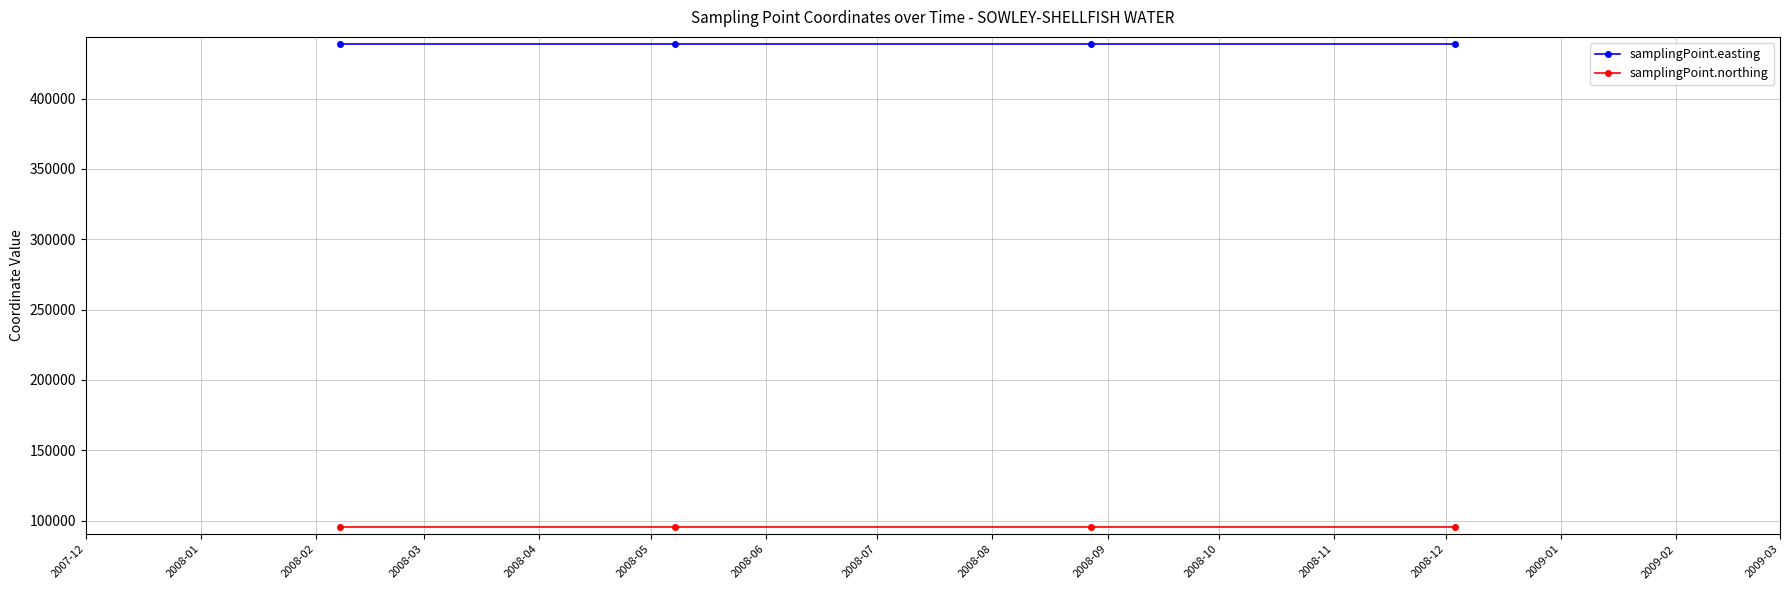

At how many categories does at least one series exceed 245599?

4